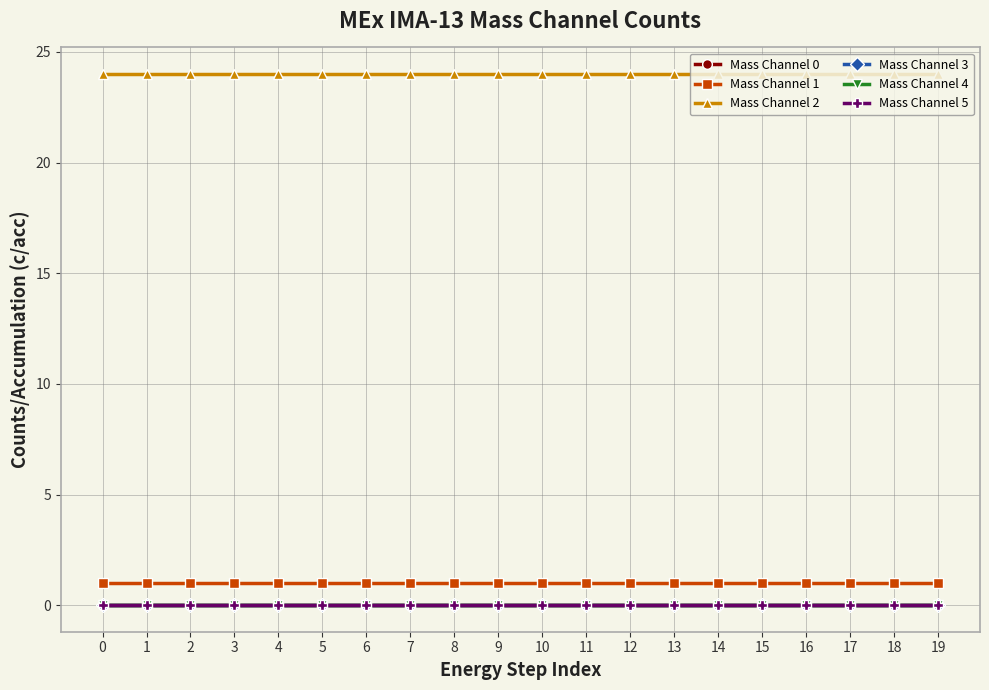

Which series has the largest range (max minus min)?

Mass Channel 0